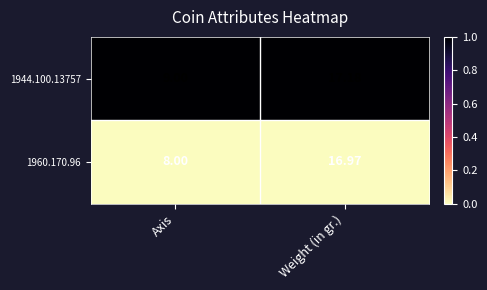

List the series in order of their peak value, highest first.

1944.100.13757, 1960.170.96